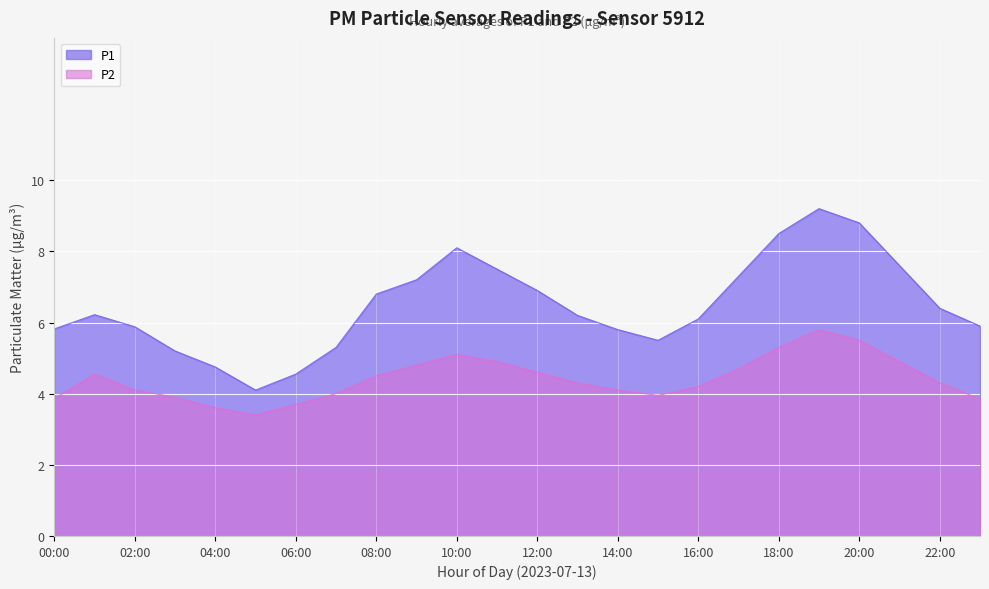

List the series in order of their peak value, lowest first.

P2, P1